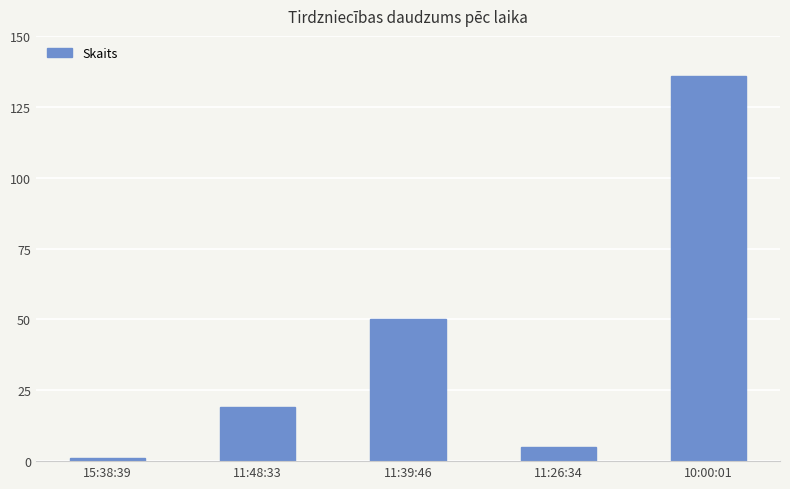

The value at 11:39:46 is 21. True or false?

False